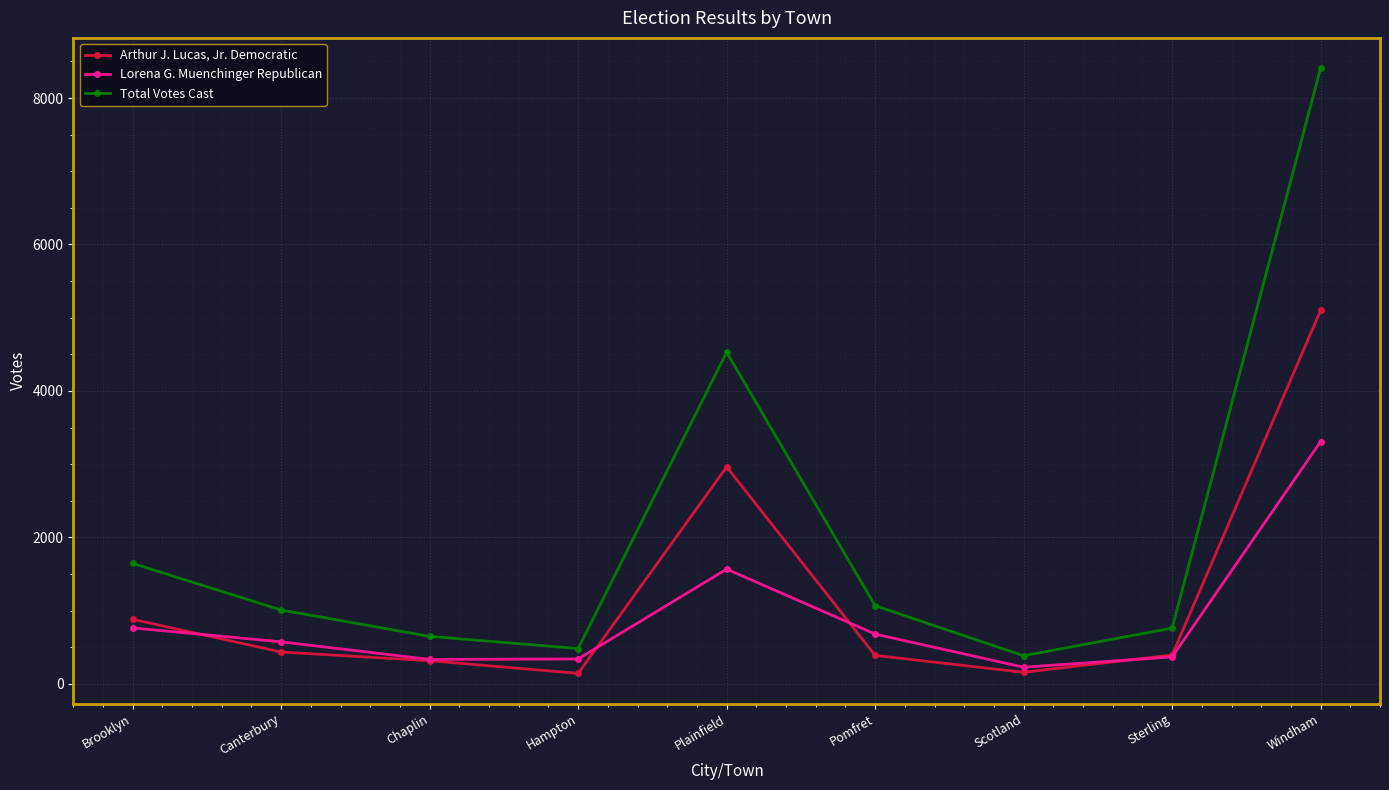

Between Brooklyn and Scotland, which series saw the biggest shift?

Total Votes Cast